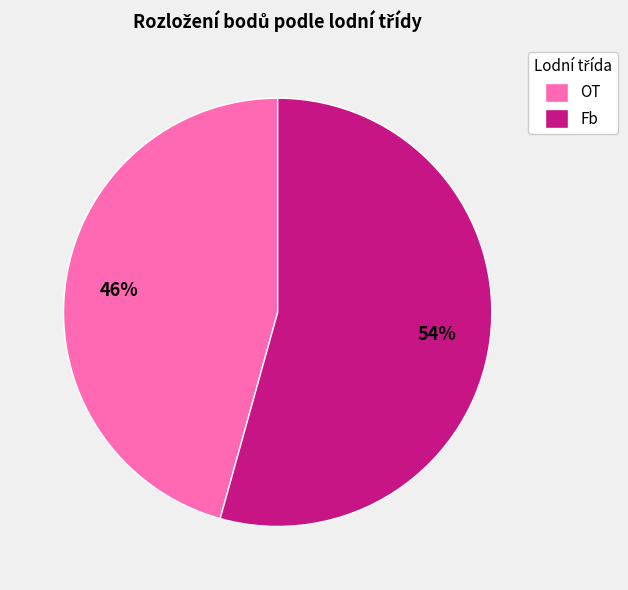

What is the smallest slice in the pie chart?

OT